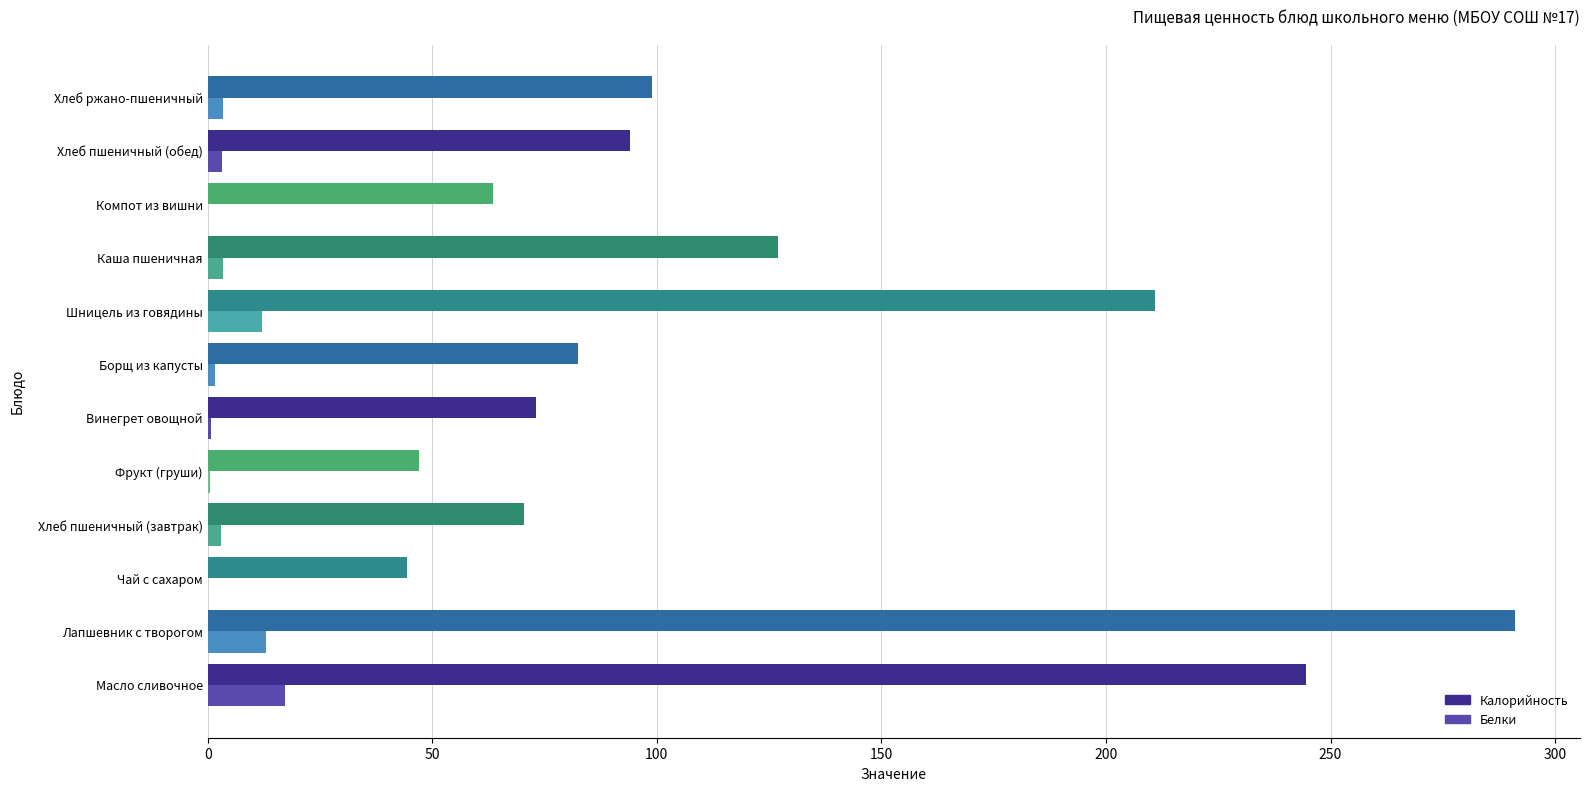

The value of Калорийность at Борщ из капусты is 82.4. True or false?

True